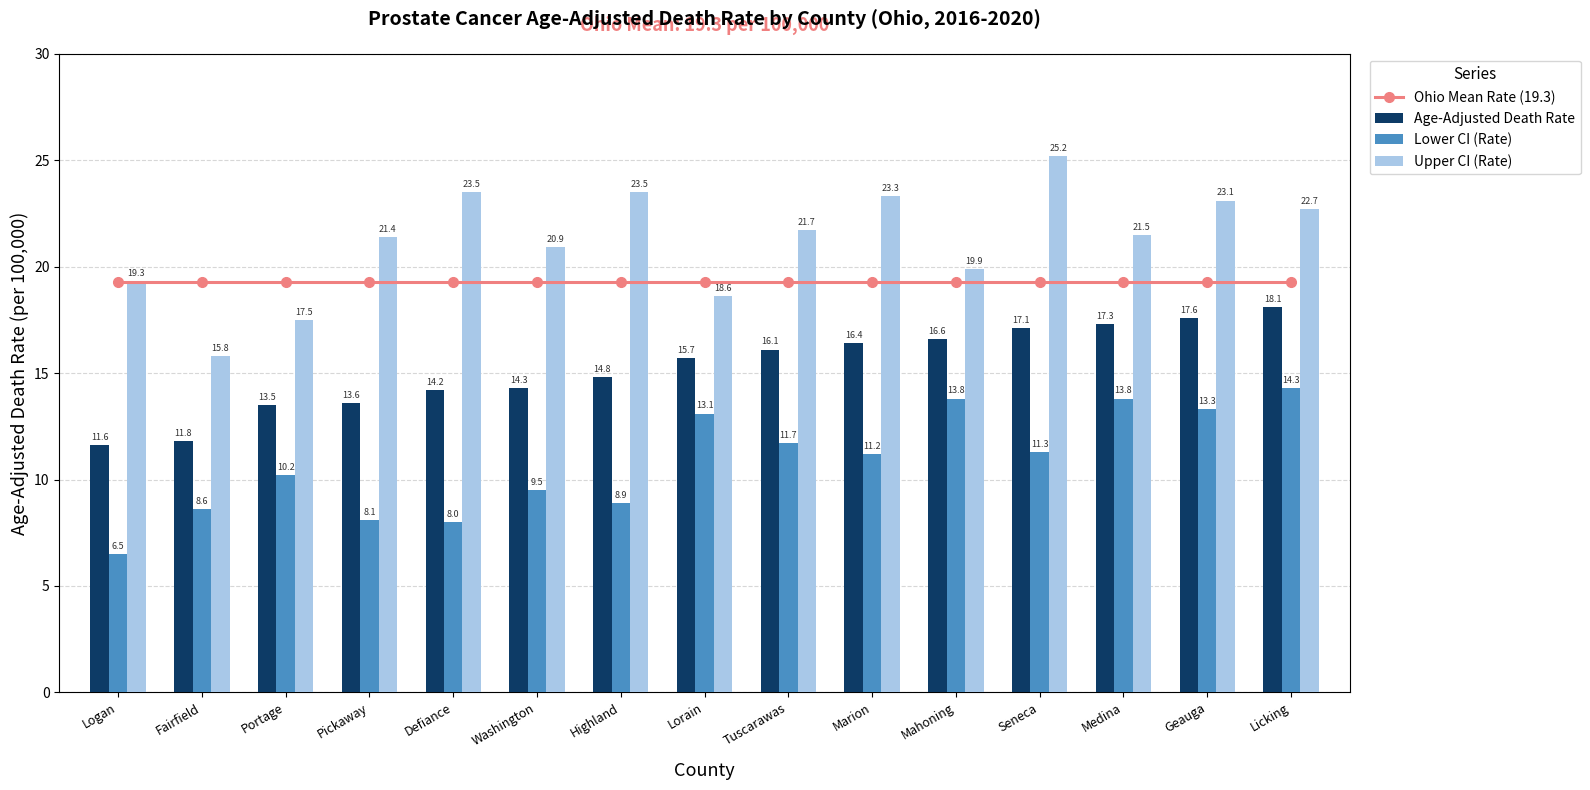

True or false: Lower CI (Rate) has a value of 19.8 at Geauga.

False